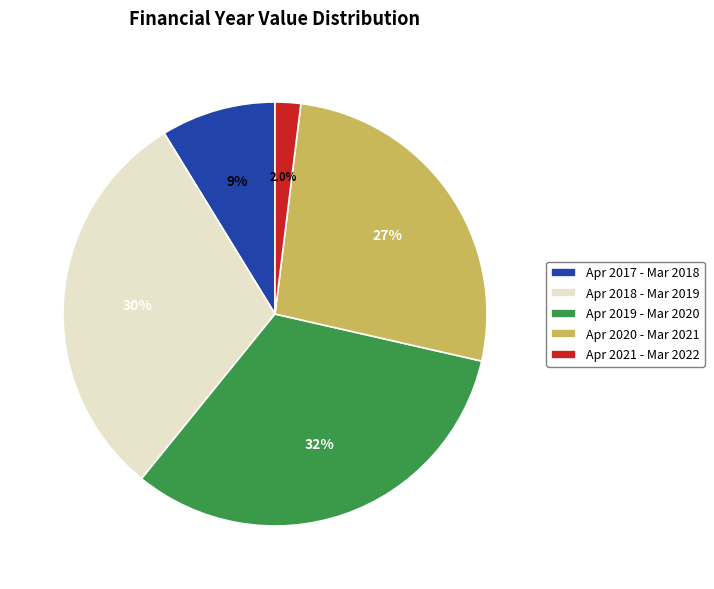

To the nearest percent, what is the difference between the largest and smallest slice percentages?

30%